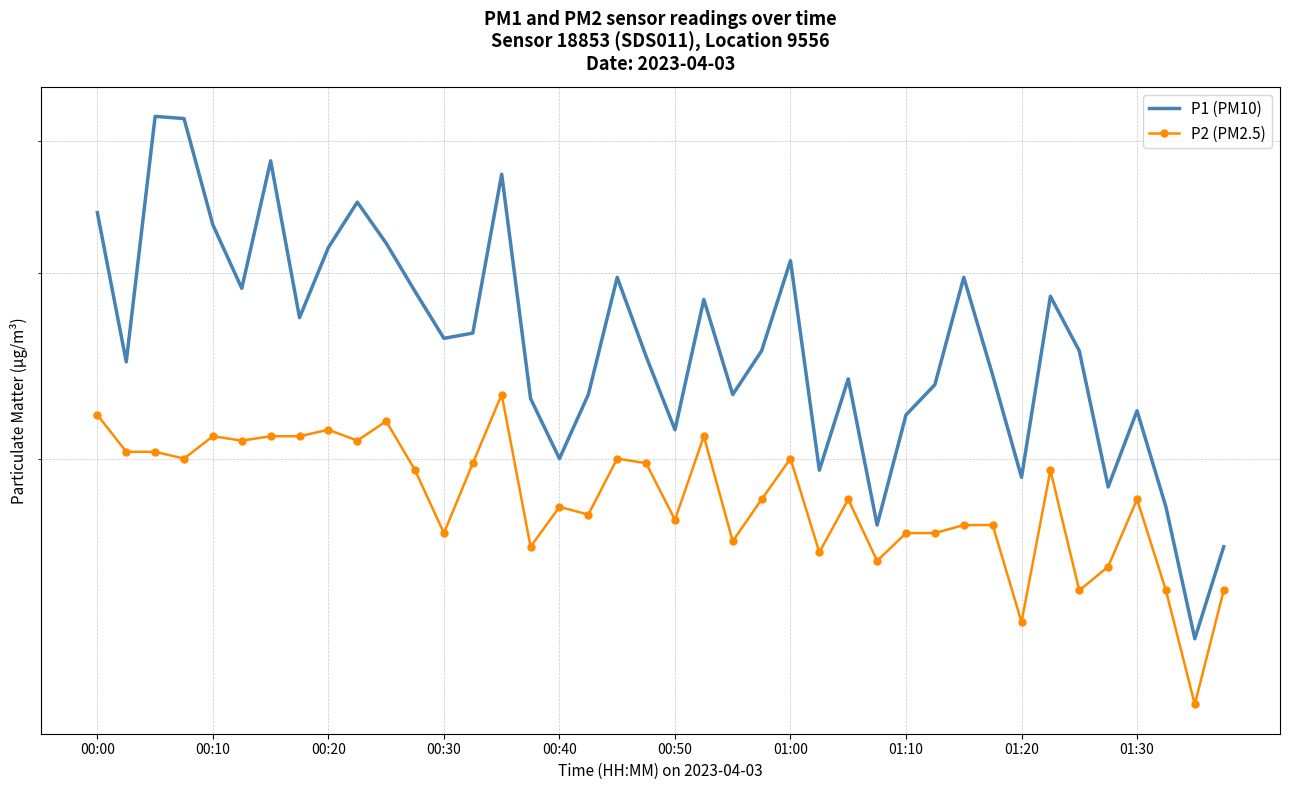

Is it true that P2 (PM2.5) equals 1.7 at 00:30?

True